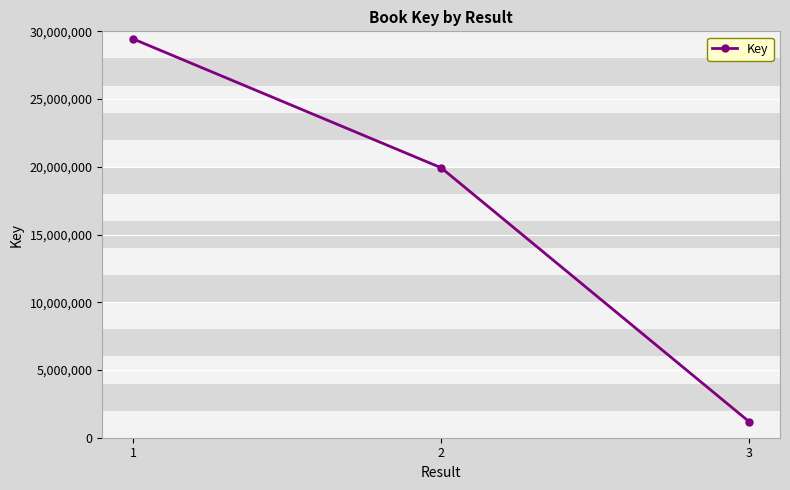

Count the values in the range 1181202 to 29440913.

3